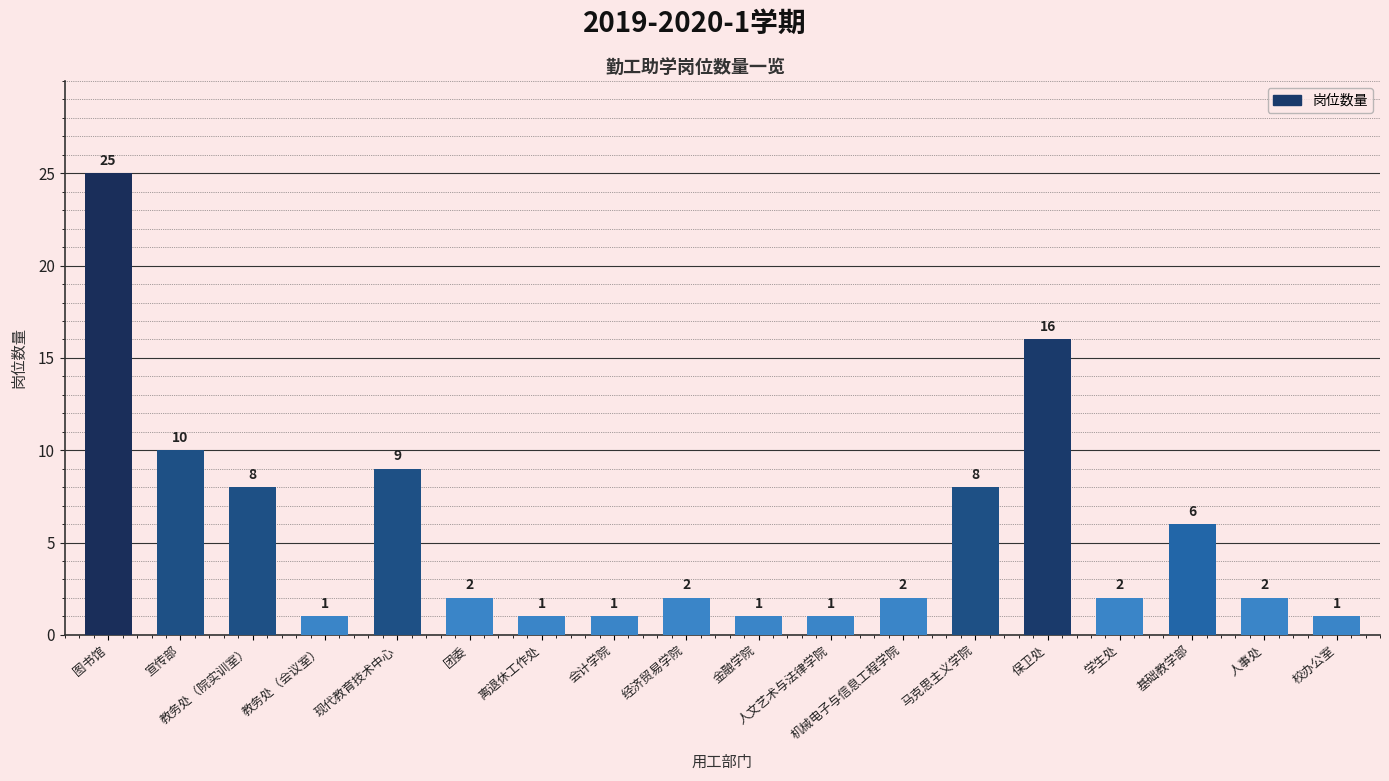

How many bars are there in total?

18